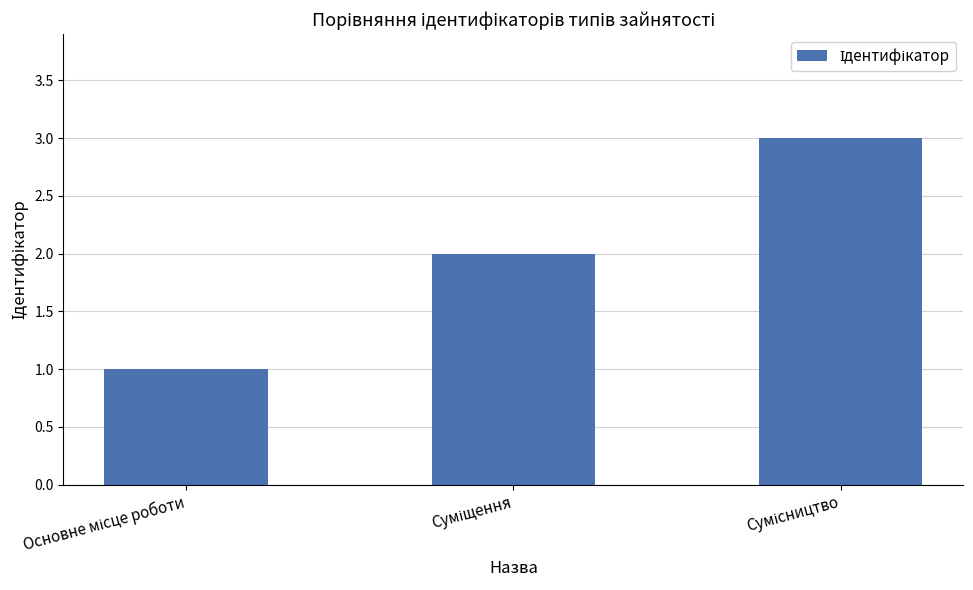

How many bars are there in total?

3